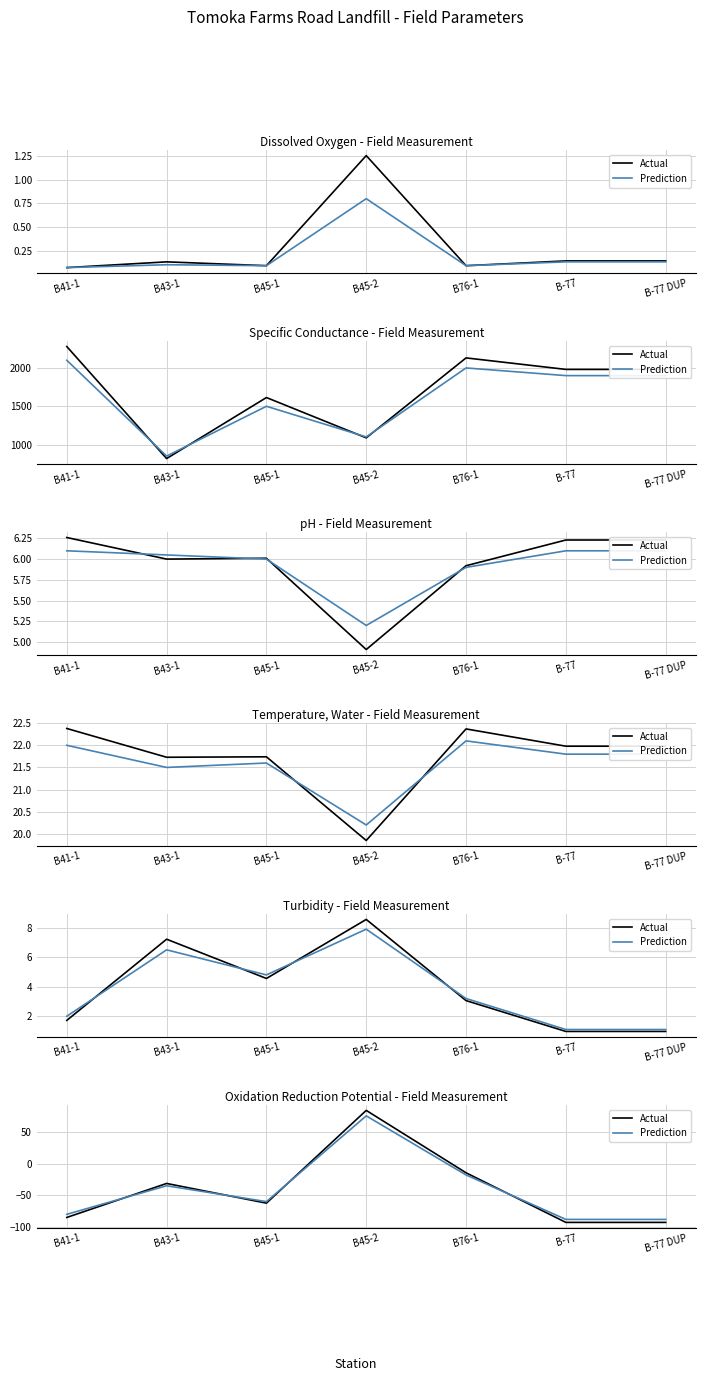

True or false: Prediction has more than 1 interior local peaks.

True